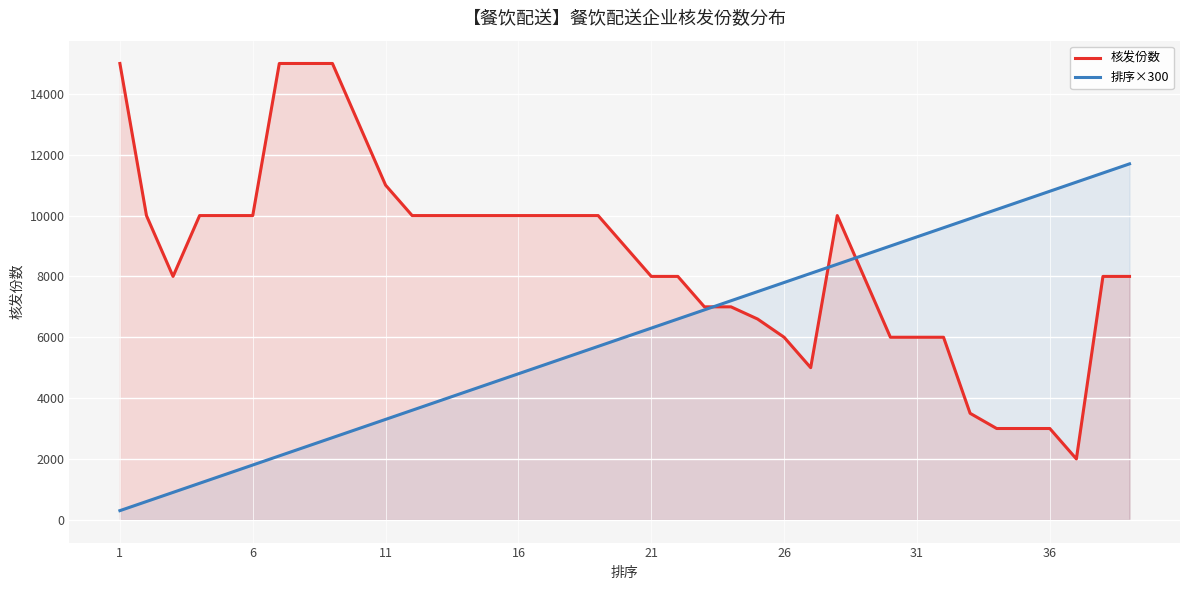

List the series in order of their overall mean, highest first.

核发份数, 排序×300